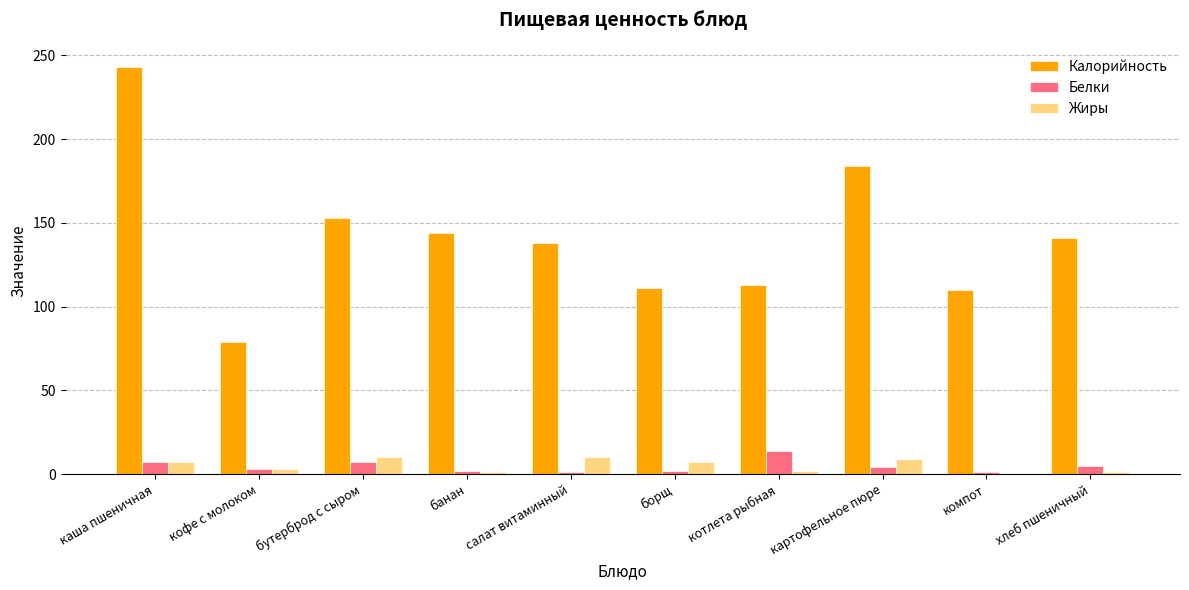

The value of Калорийность at котлета рыбная is 113. True or false?

True